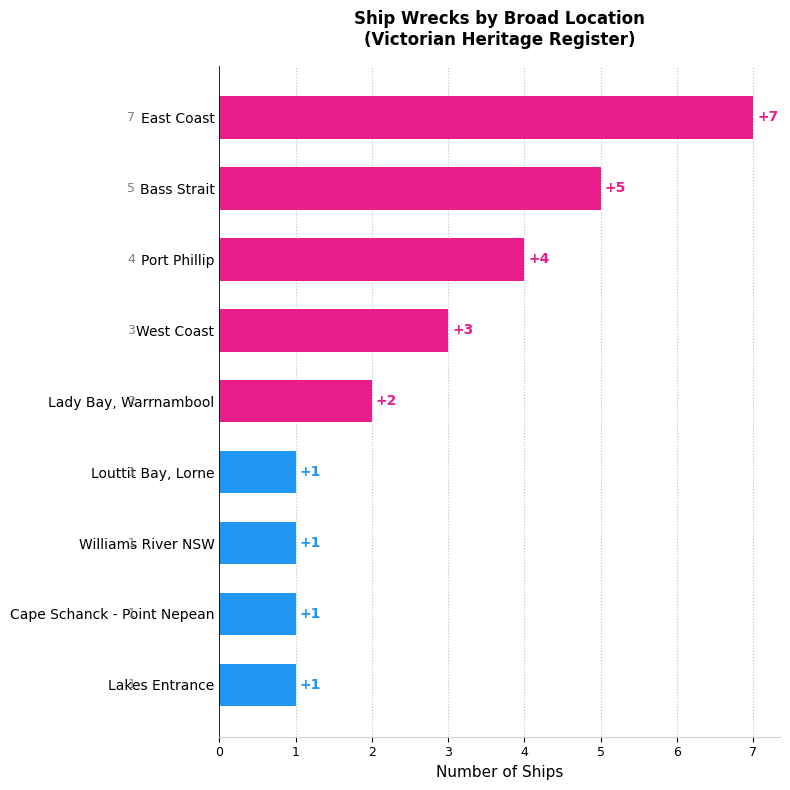

How many distinct data groups are displayed?

1